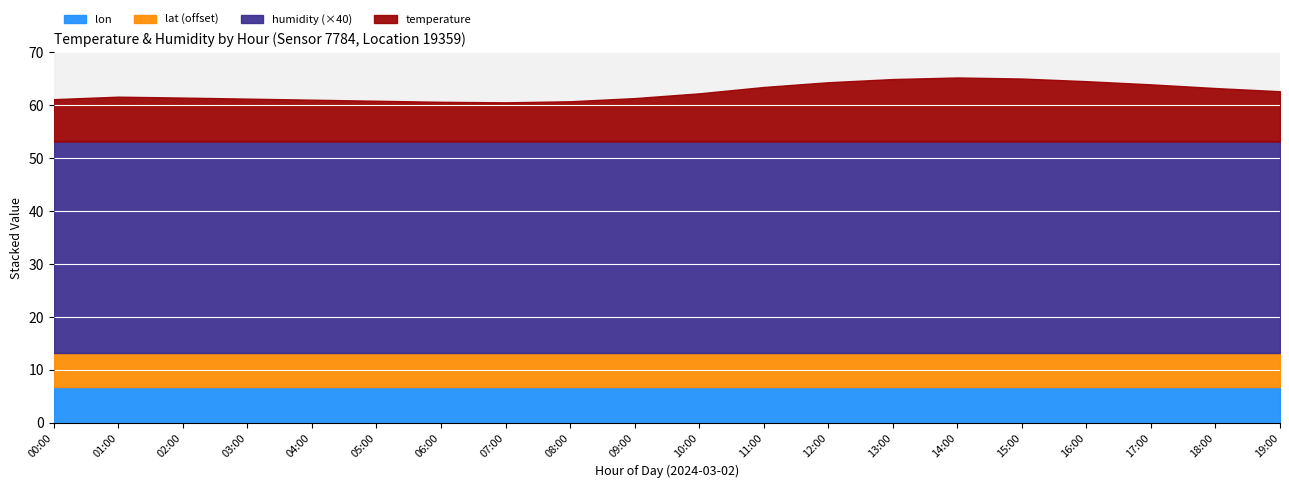

How many categories are shown in the chart?

20